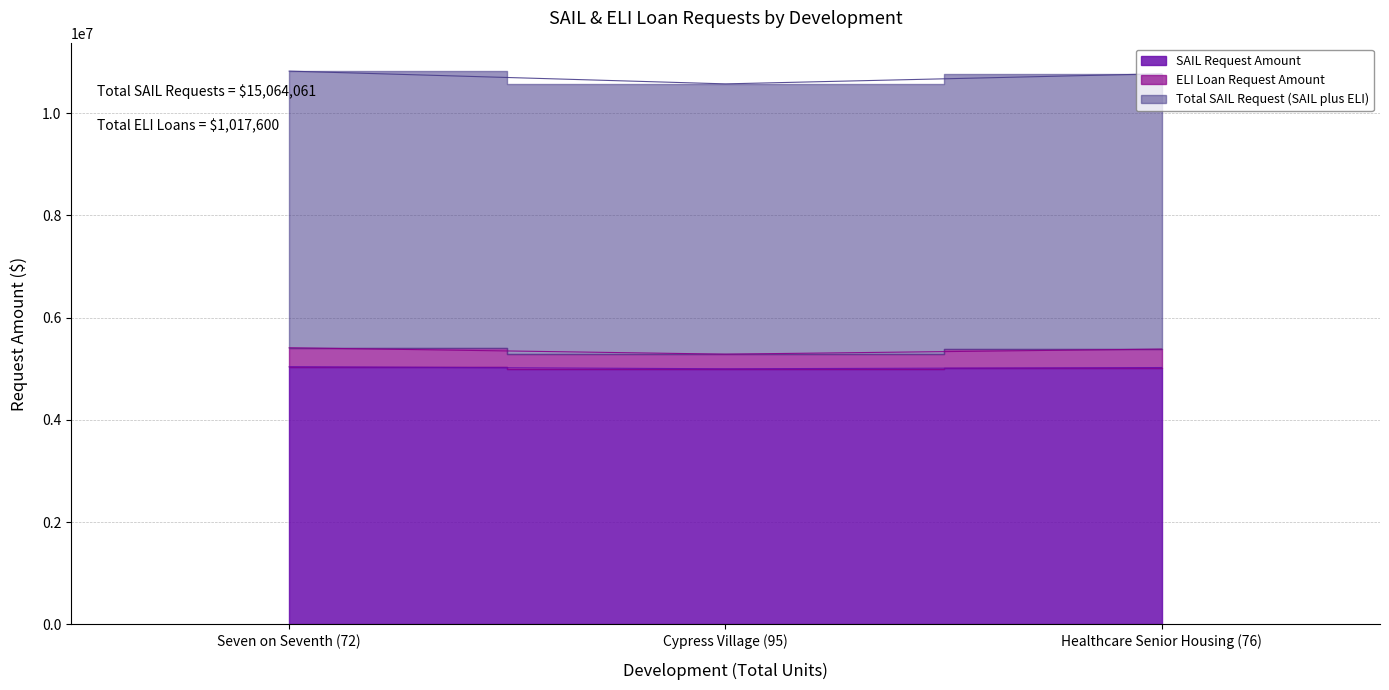

What are all the series names shown in the legend?

SAIL Request Amount, ELI Loan Request Amount, Total SAIL Request (SAIL plus ELI)